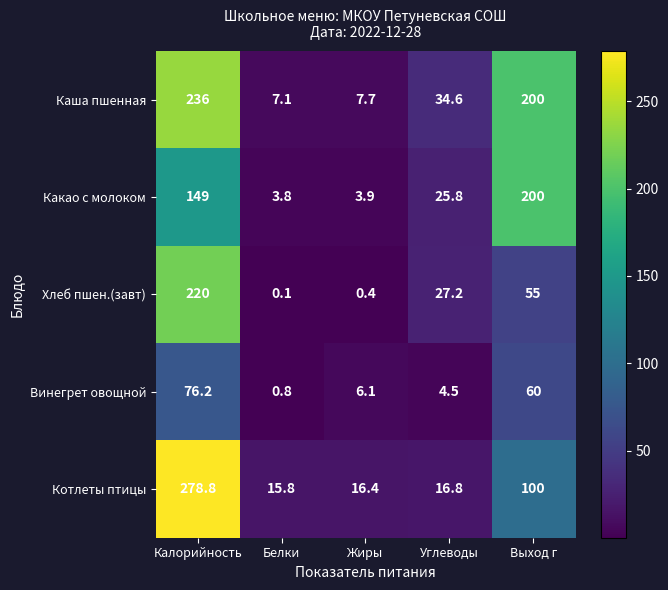

What is the sum of all Котлеты птицы values?

427.8